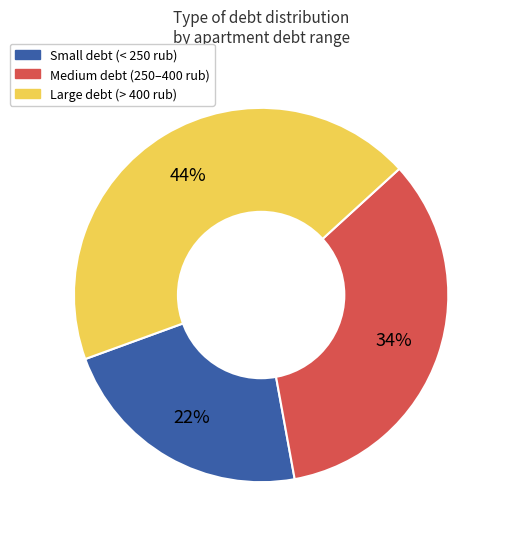

To the nearest percent, what is the average slice percentage?

33%